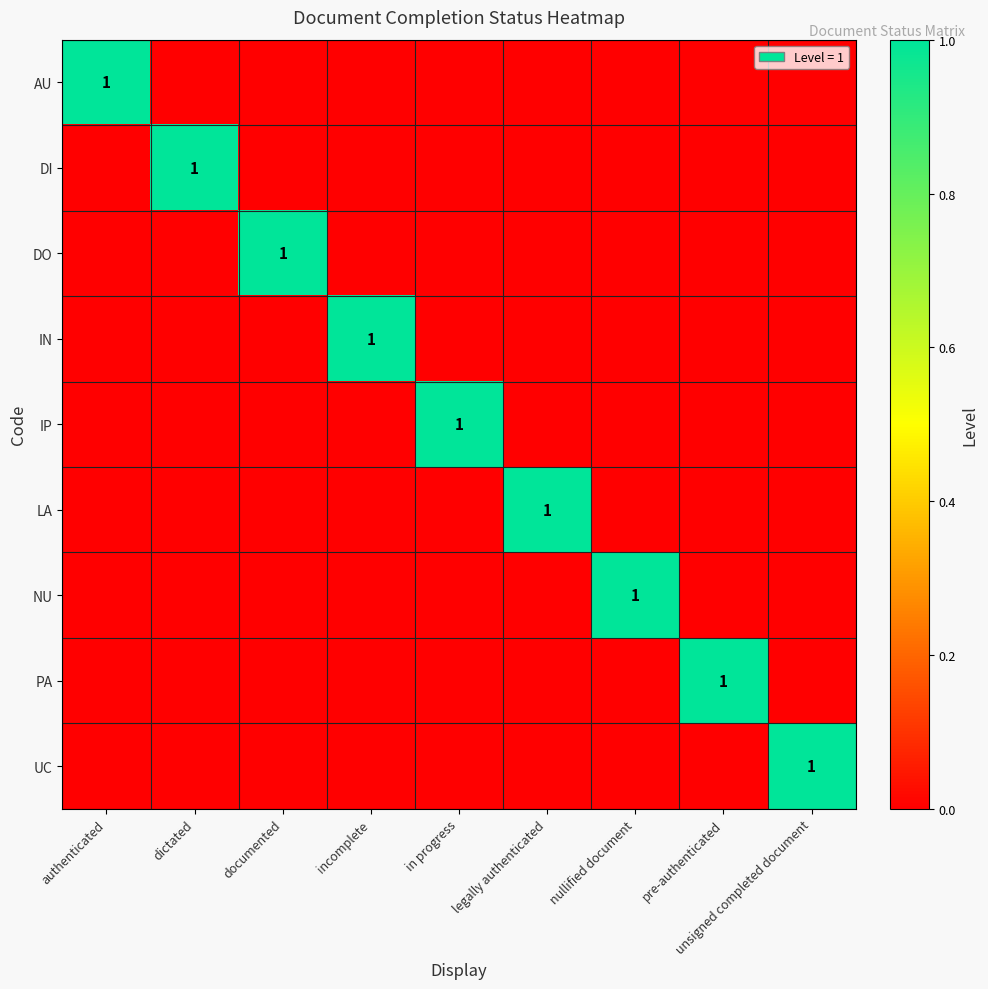

The IP series shows 0 at in progress. True or false?

False